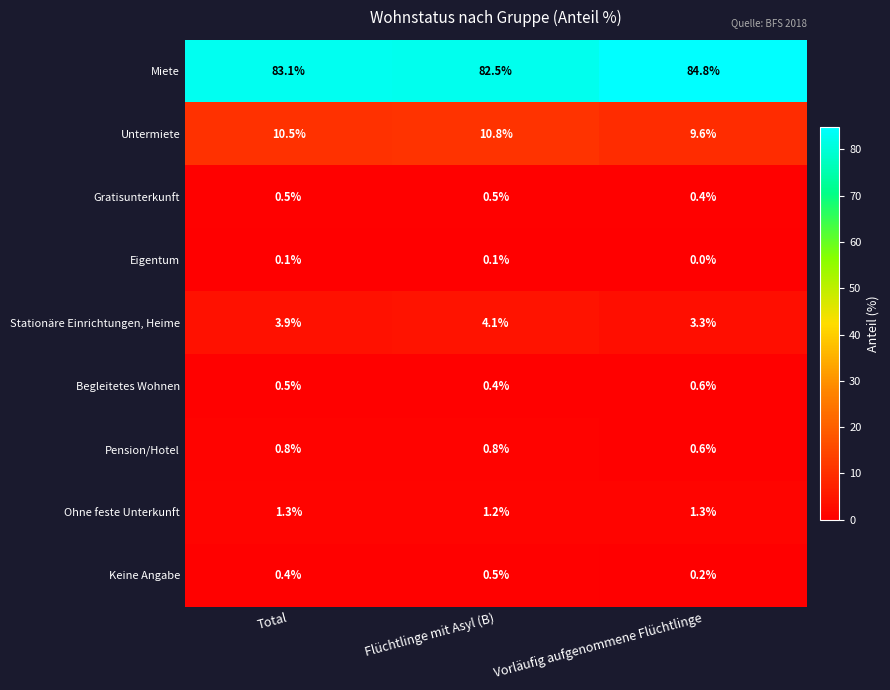

Reading left to right, list all the values displayed in this chart.

Miete: 83.1	82.5	84.8
Untermiete: 10.5	10.8	9.6
Gratisunterkunft: 0.5	0.5	0.4
Eigentum: 0.1	0.1	0.0
Stationäre Einrichtungen, Heime: 3.9	4.1	3.3
Begleitetes Wohnen: 0.5	0.4	0.6
Pension/Hotel: 0.8	0.8	0.6
Ohne feste Unterkunft: 1.3	1.2	1.3
Keine Angabe: 0.4	0.5	0.2